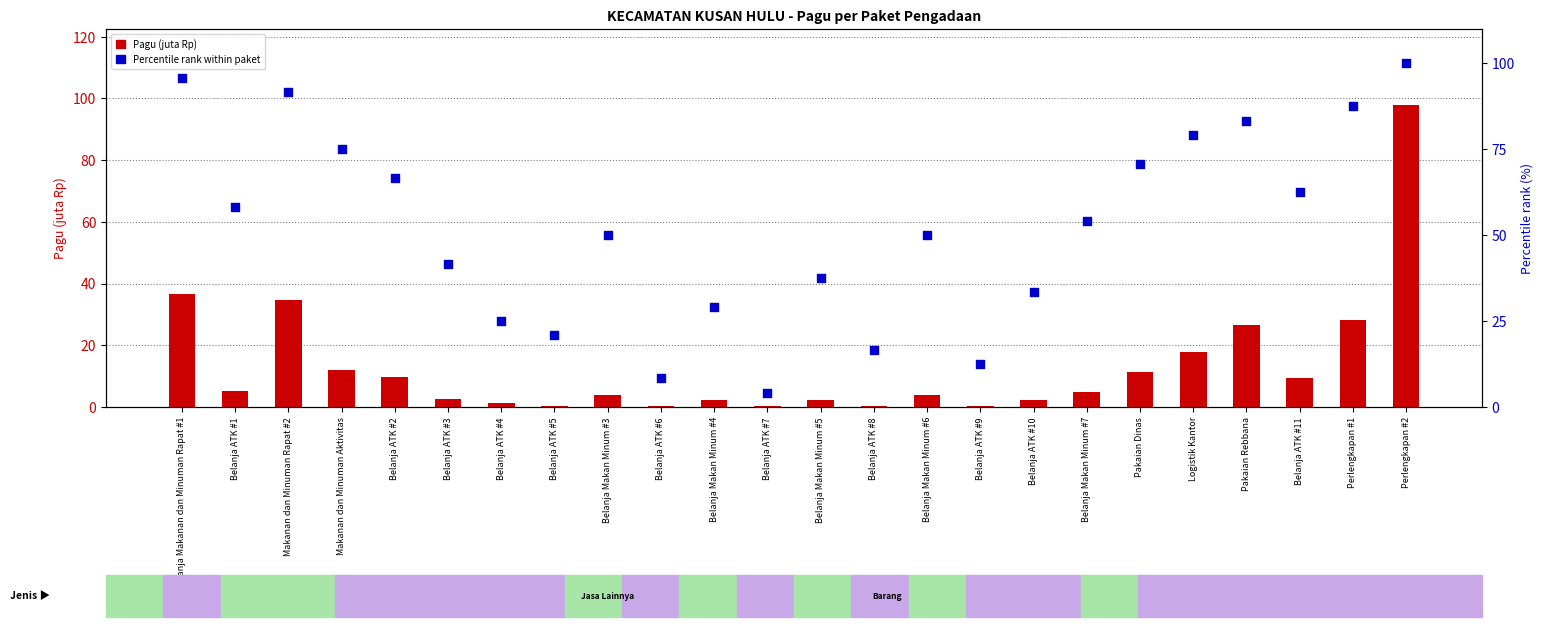

At how many categories does at least one series exceed 10?

22